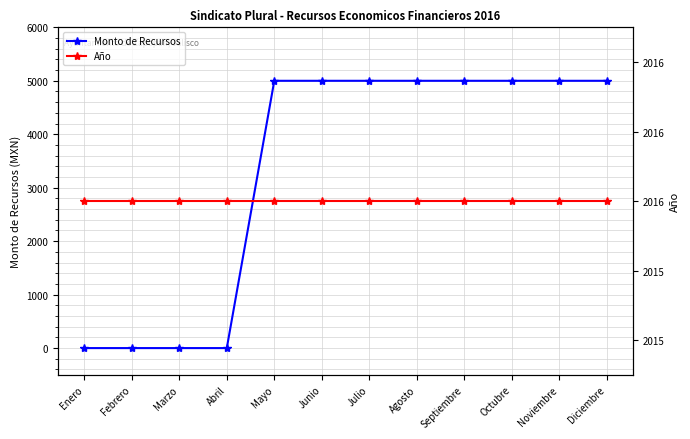

What is the spread (max minus min) of values at Marzo?

2016